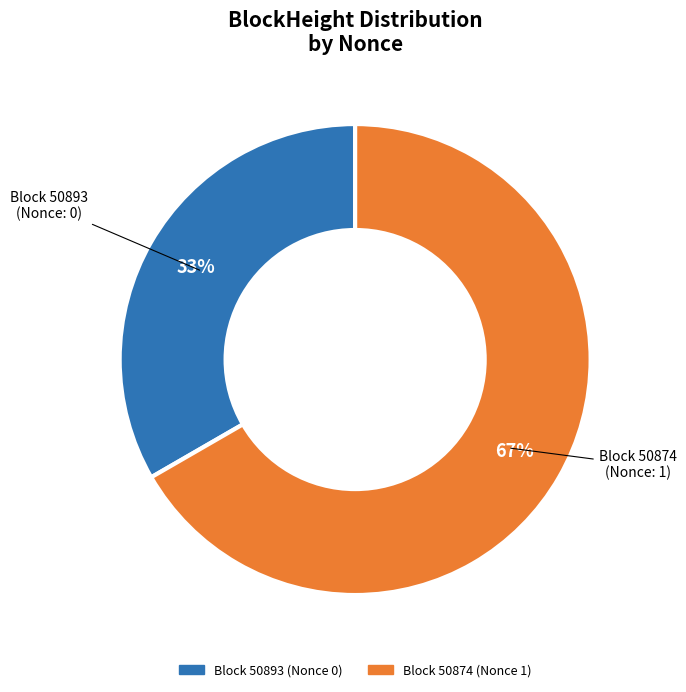

To the nearest percent, what is the average slice percentage?

50%